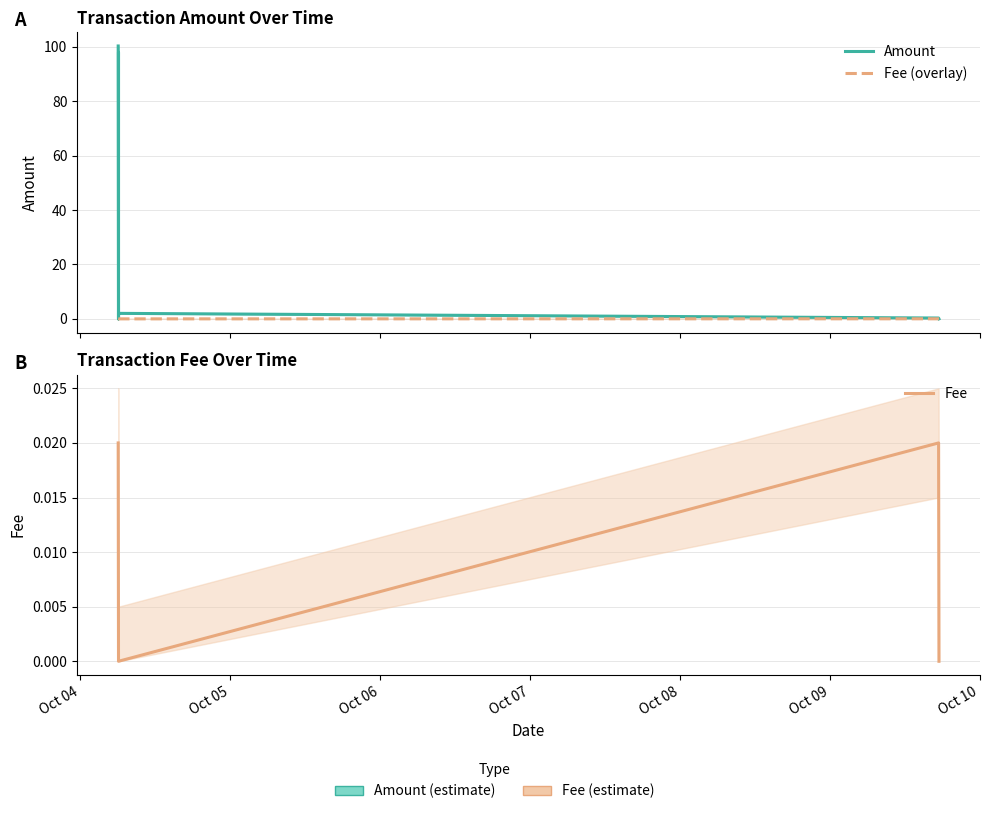

Where is the first local maximum for Fee?

Oct 09